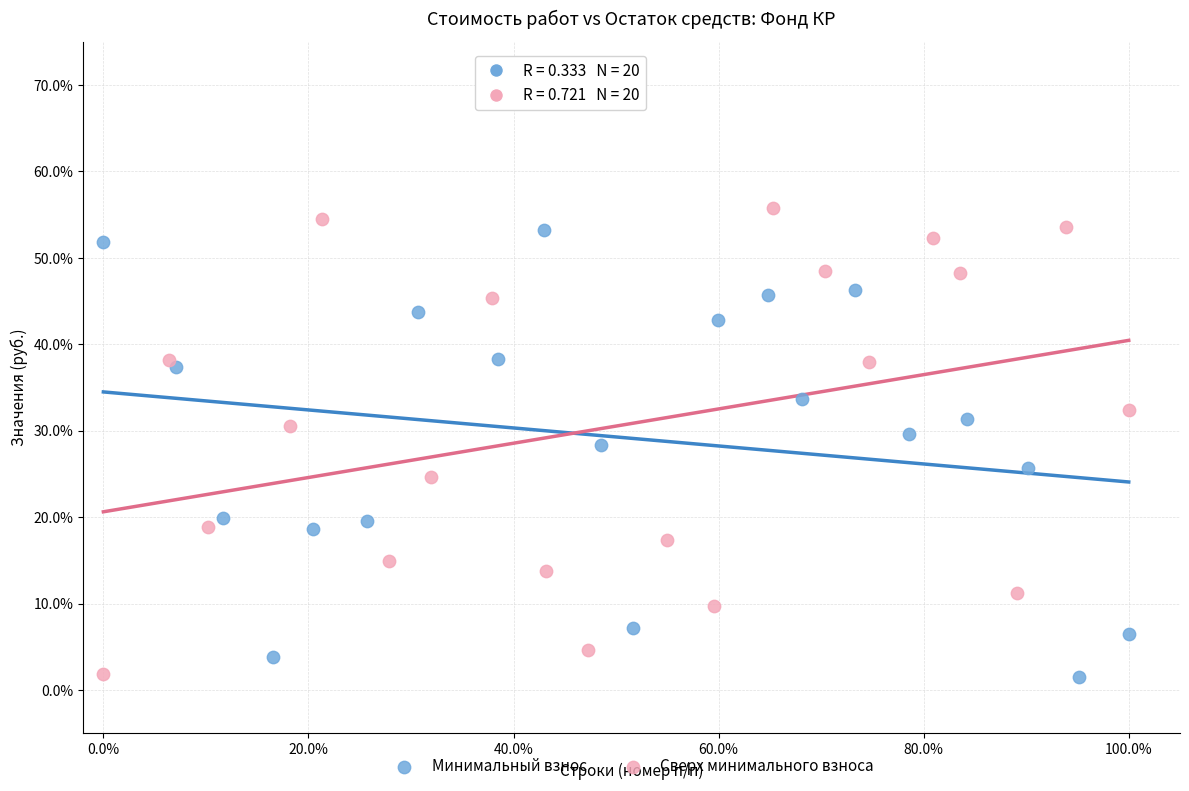

What are all the series names shown in the legend?

Минимальный взнос, Сверх минимального взноса